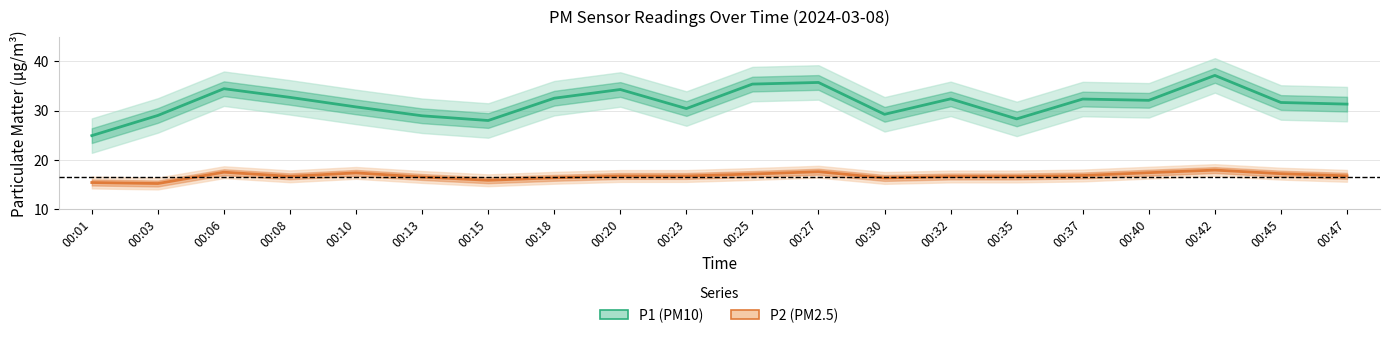

Where is P1 (PM10) nearest to the value 31?

00:10